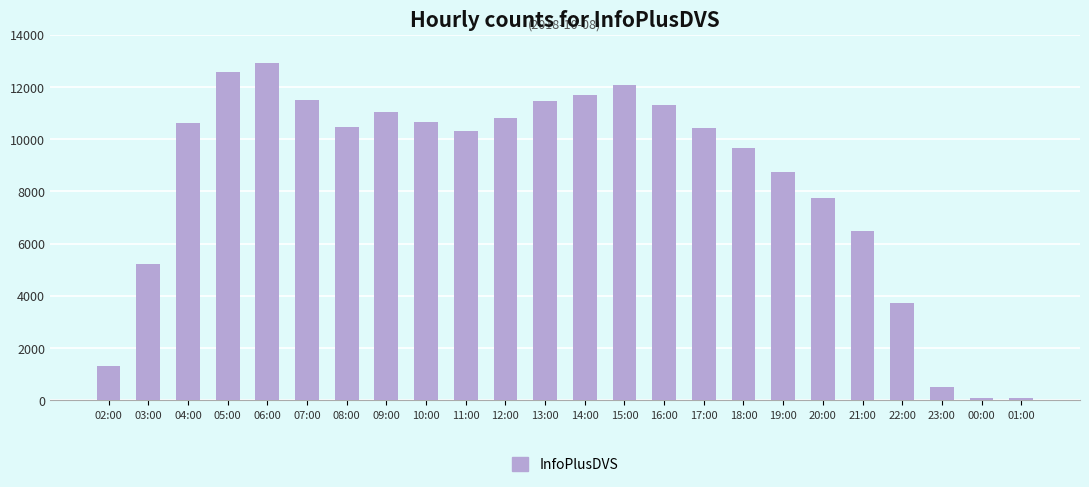

What is the difference between the values at 06:00 and 16:00?

1600